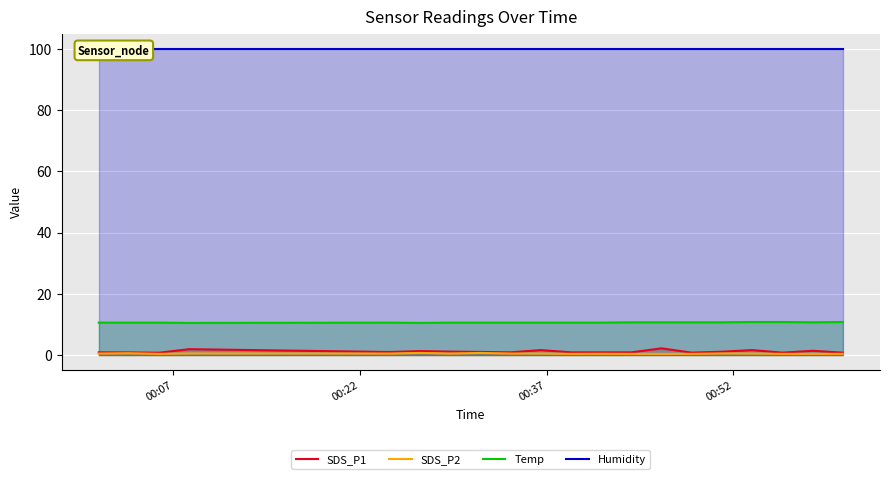

True or false: SDS_P1 and SDS_P2 cross at least once.

False